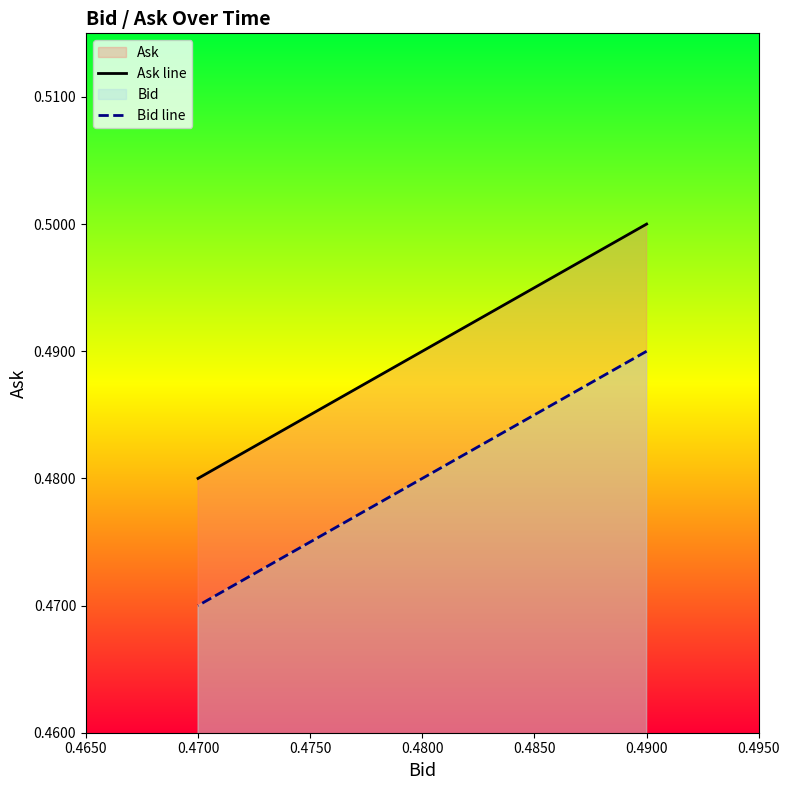

Is it true that Ask line equals 0.7 at 0.4800?

False